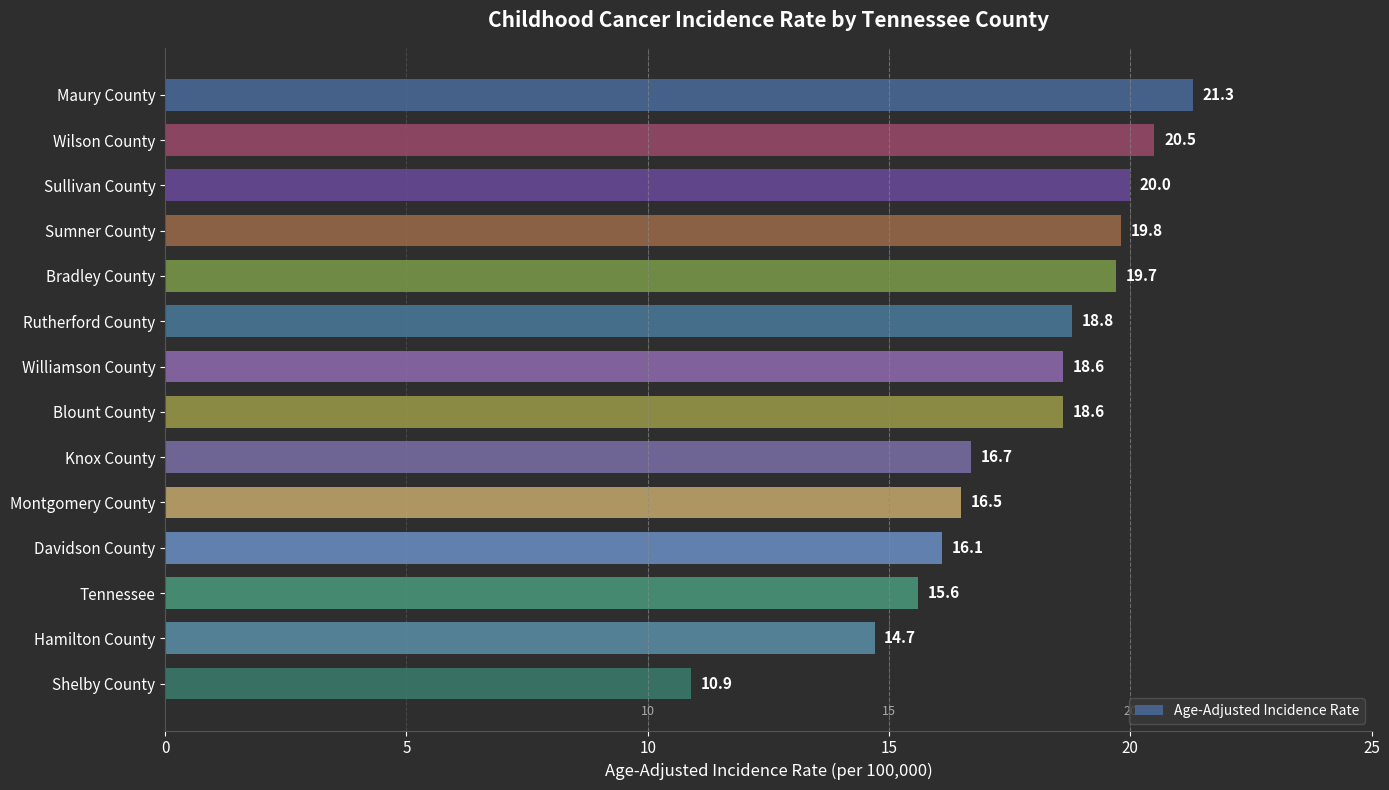

What is the value of the 11th bar from the top?

16.1